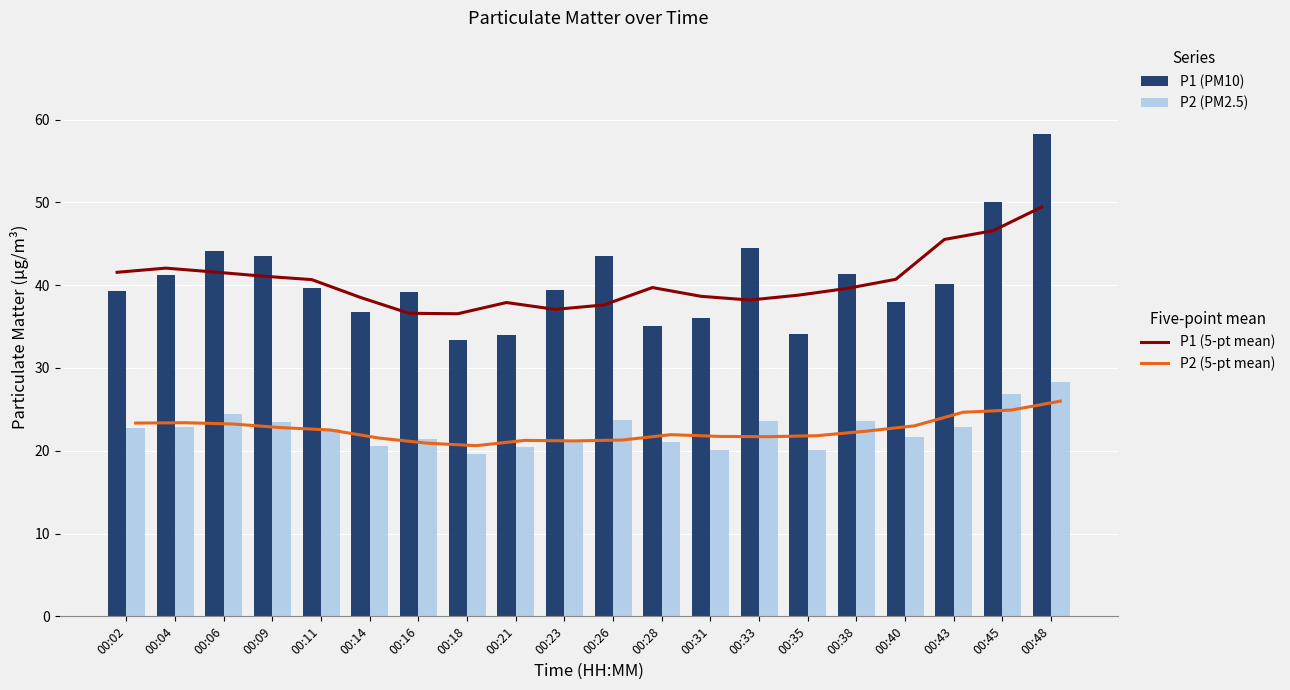

What are all the series names shown in the legend?

P1 (5-pt mean), P2 (5-pt mean), P1, P2